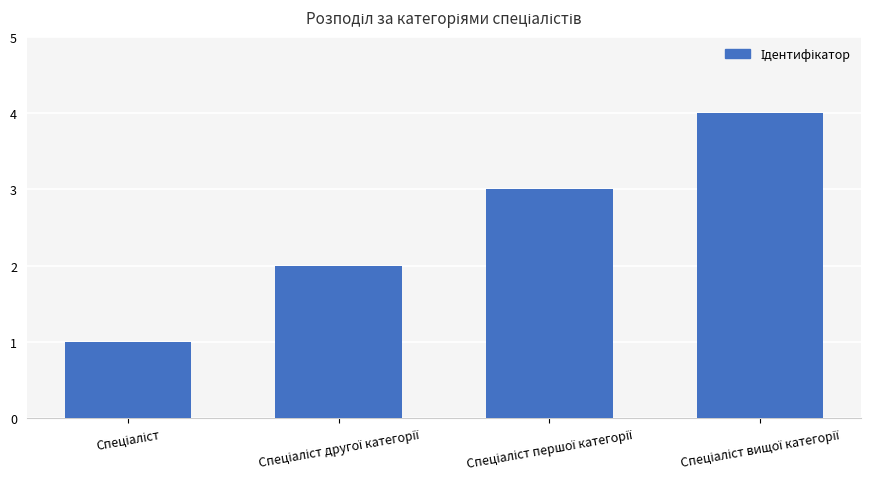

What is the sum of all values?

10